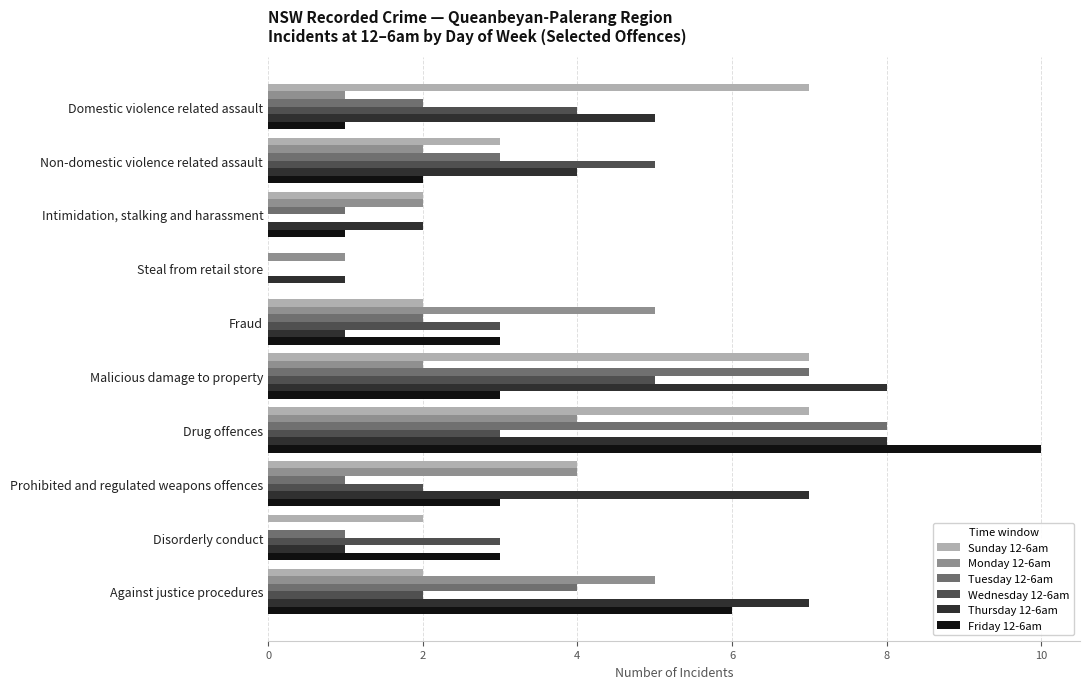

True or false: Friday 12-6am has a value of -4 at Steal from retail store.

False